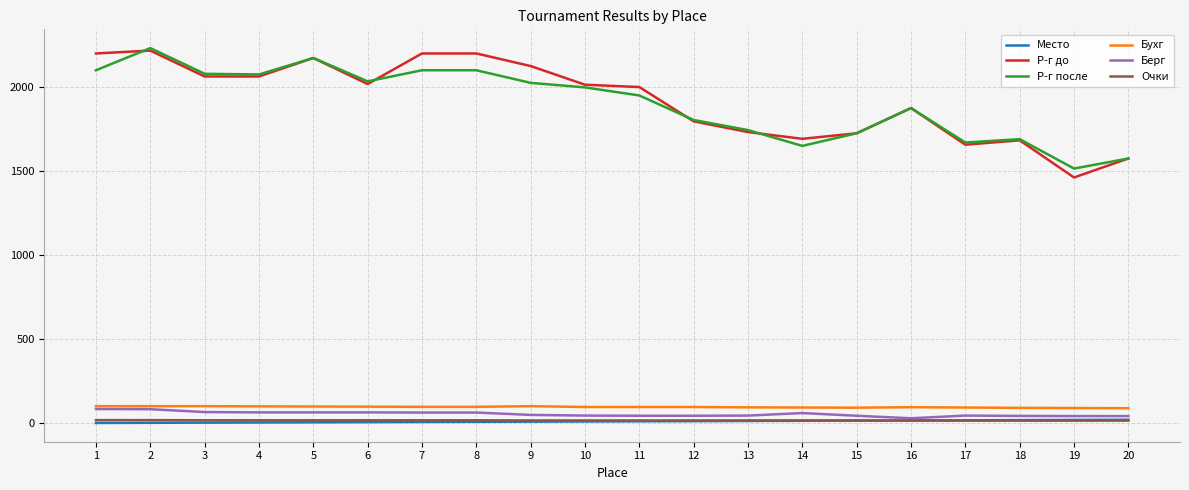

Which series has the widest spread of values?

Р-г до